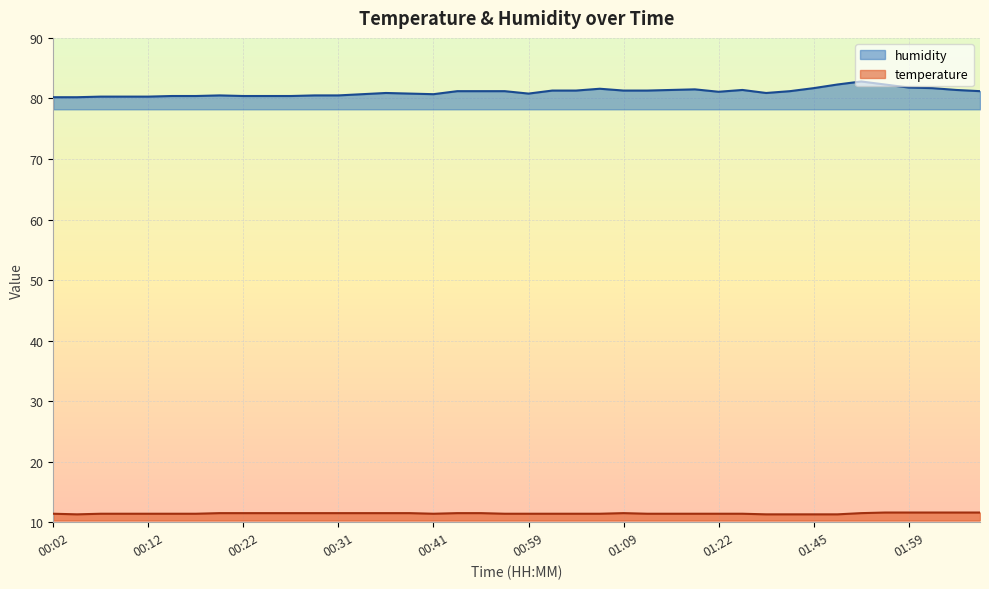

Rank the series at 02:01 from lowest to highest value.

temperature, humidity